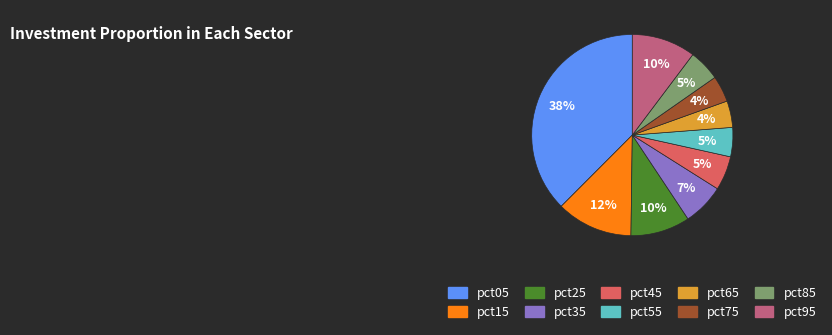

What is the largest slice in the pie chart?

pct05